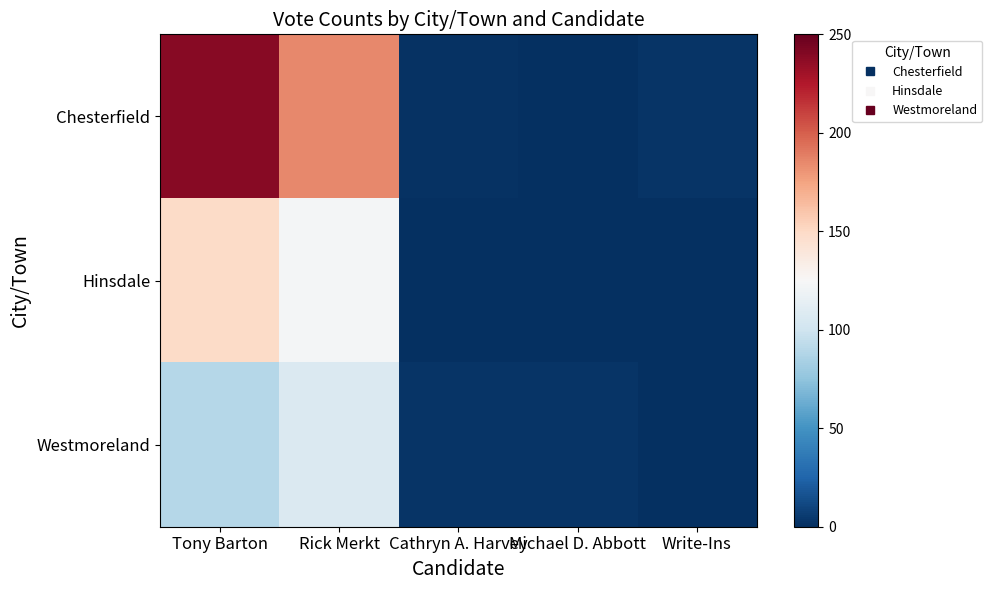

Which series has the largest range (max minus min)?

Chesterfield